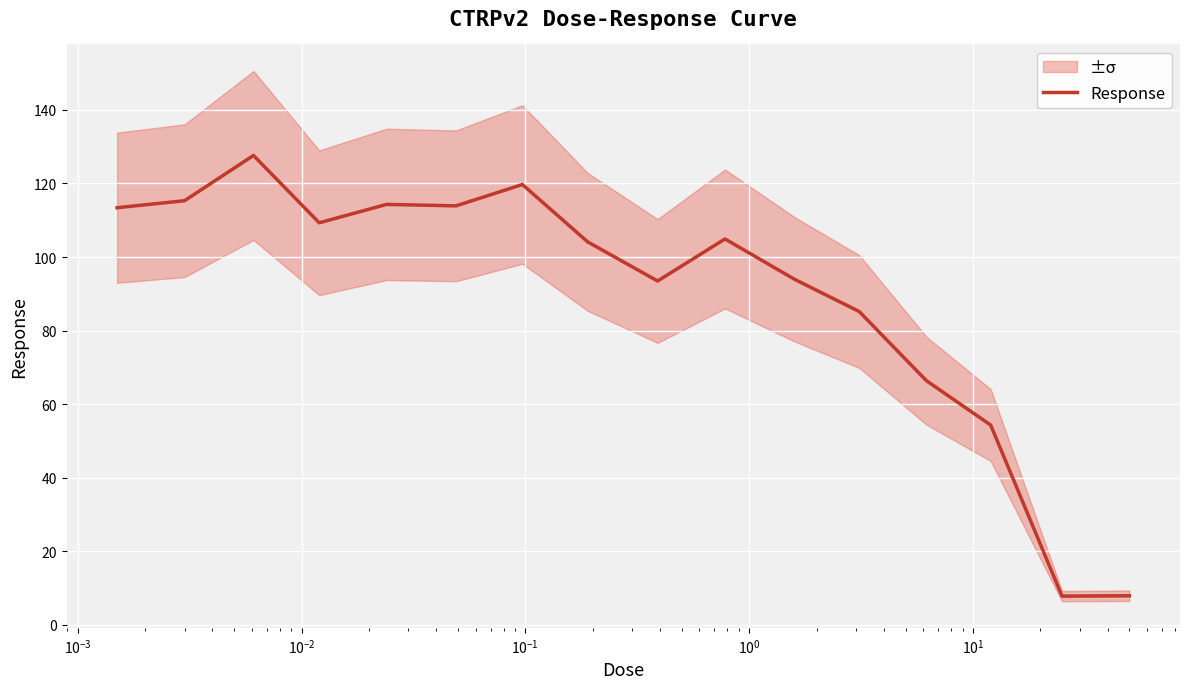

What is the label of the 14th point from the right?

$\mathdefault{10^{-3}}$